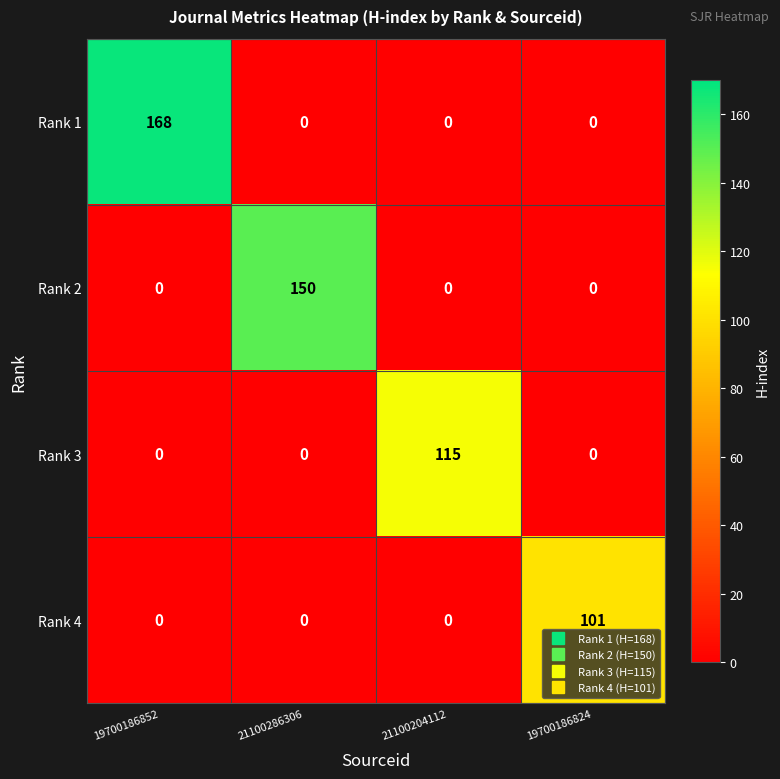

Reading left to right, what are all the values shown in this chart?

Rank 1: 168	0	0	0
Rank 2: 0	150	0	0
Rank 3: 0	0	115	0
Rank 4: 0	0	0	101